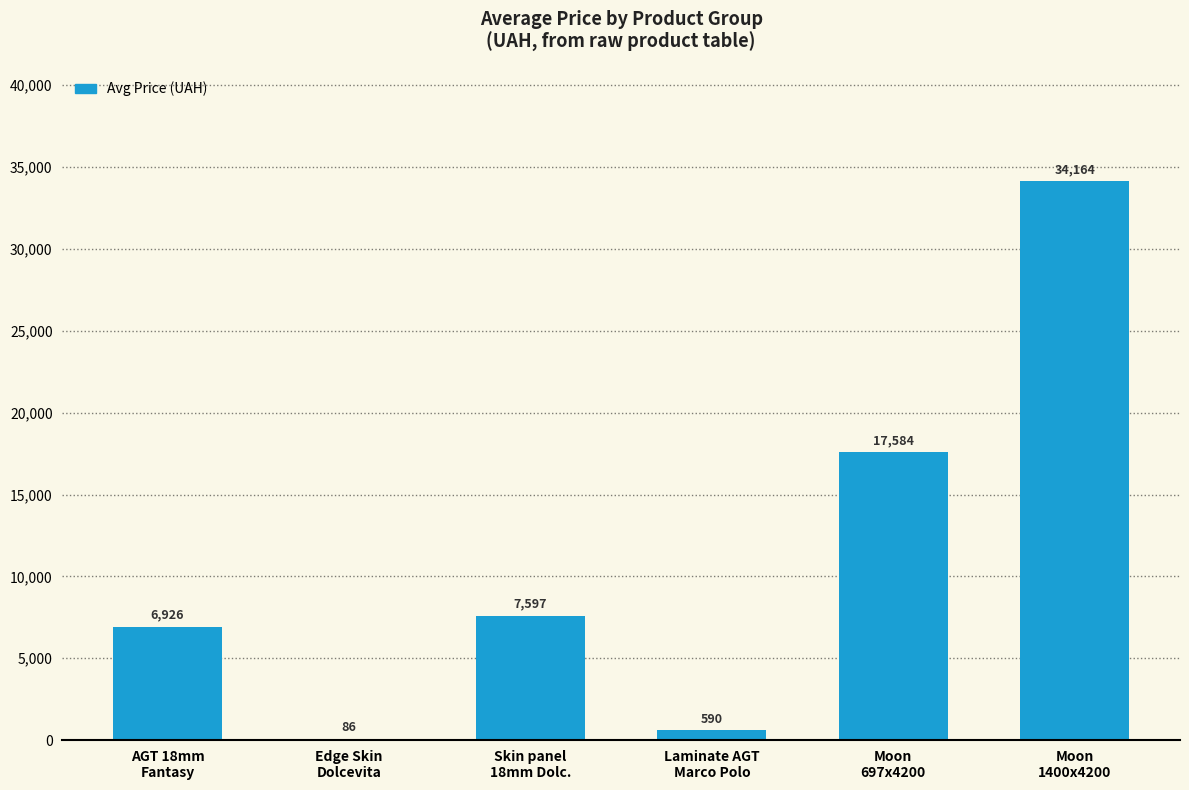

What is the greatest value displayed?

34163.9